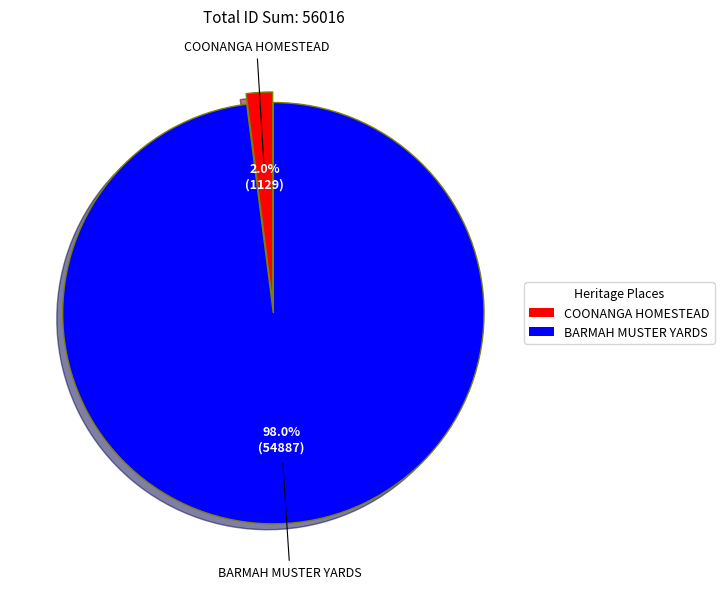

Which has a higher value, BARMAH MUSTER YARDS or COONANGA HOMESTEAD?

BARMAH MUSTER YARDS